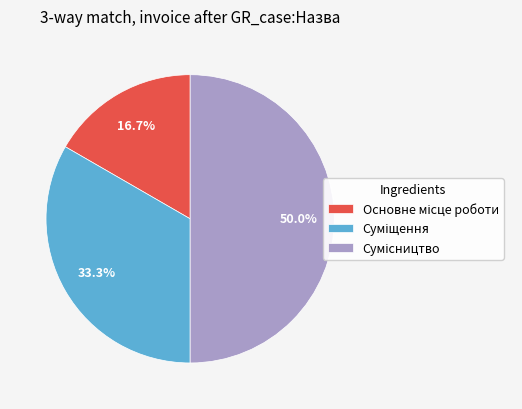

To the nearest percent, what is the difference between the Сумісництво and Суміщення slice percentages?

17%